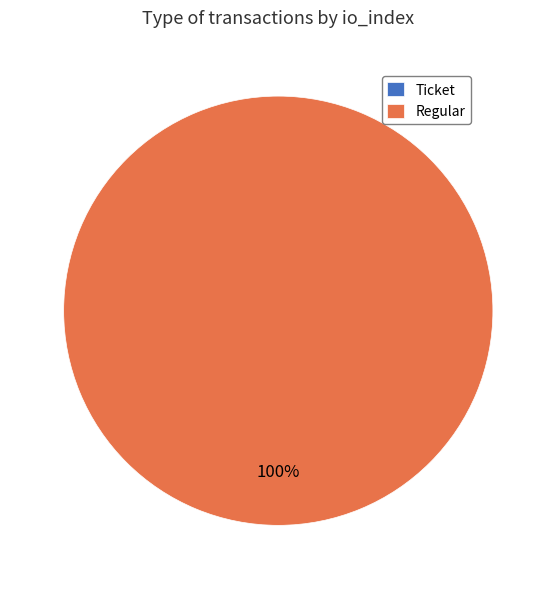

Does any single category account for the majority?

Yes